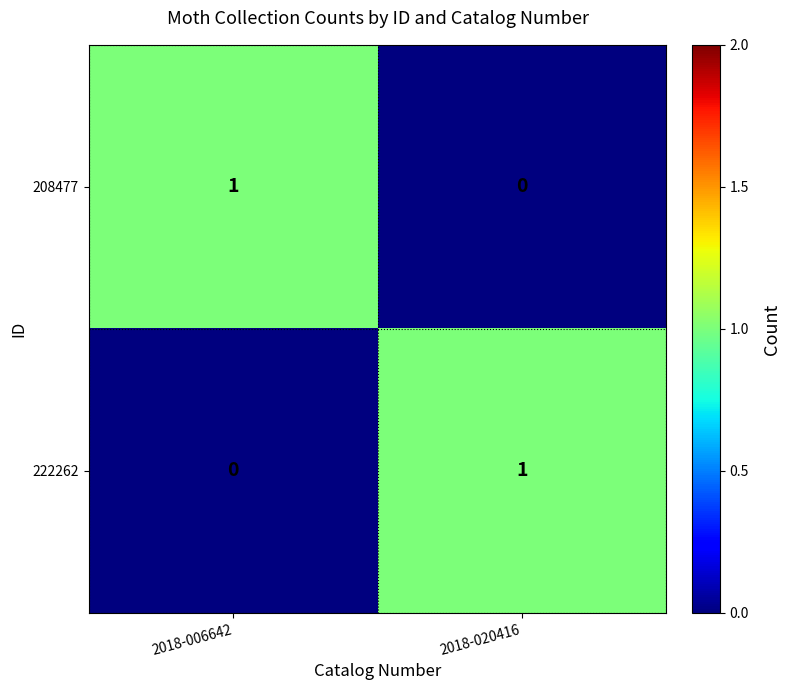

List the labels in order of 222262 value, smallest first.

2018-006642, 2018-020416